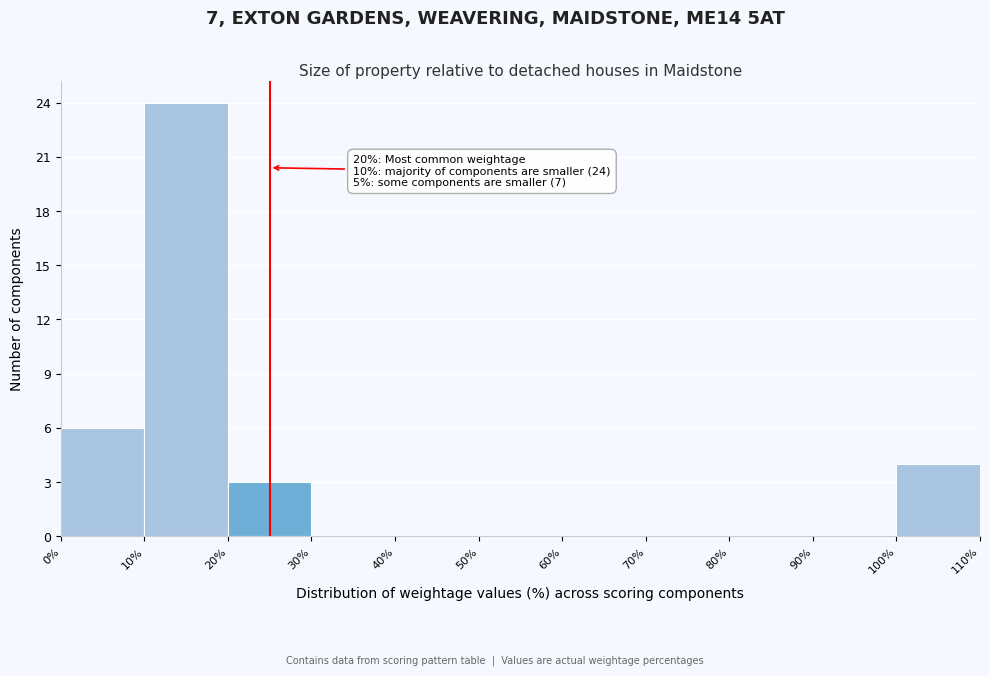

Which range on the x-axis has the tallest bar?

10% to 20%